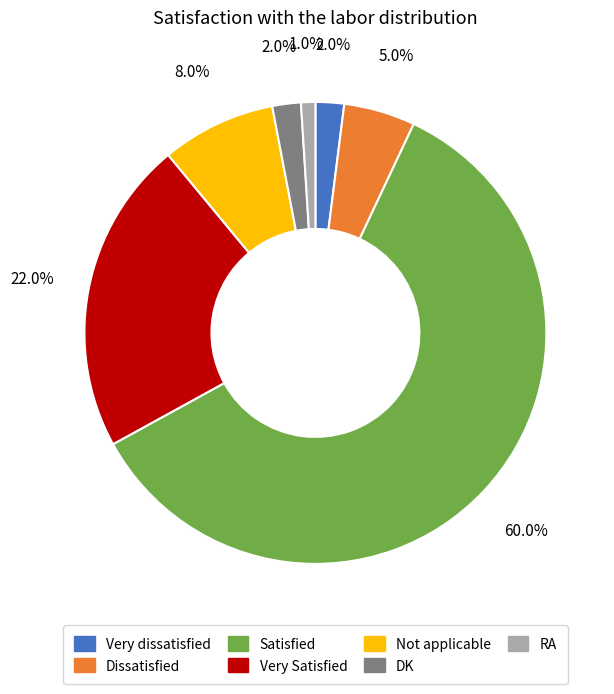

Is there any slice that represents more than half of the pie?

Yes